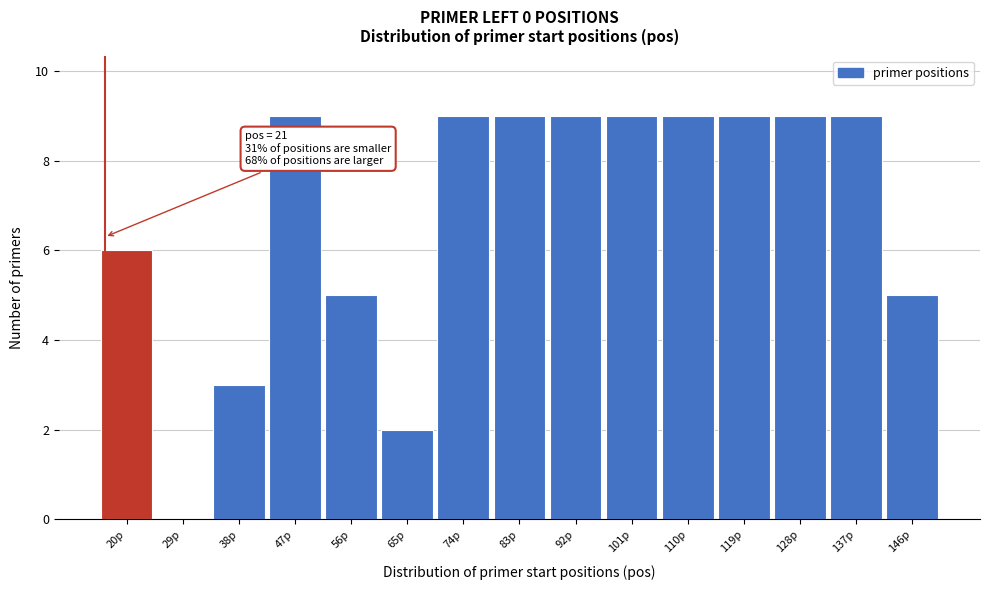

Reading left to right, what are all the values shown in this chart?

20p=6	29p=0	38p=3	47p=9	56p=5	65p=2	74p=9	83p=9	92p=9	101p=9	110p=9	119p=9	128p=9	137p=9	146p=5